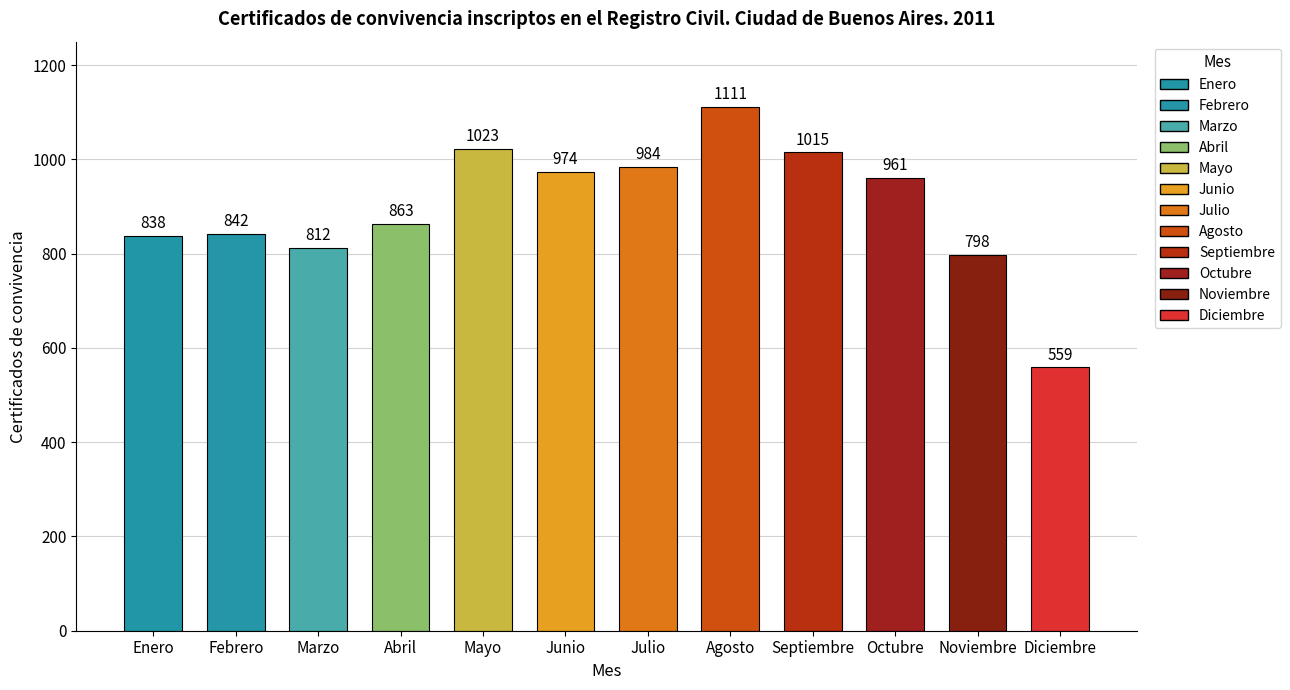

What is the greatest value displayed?

1111